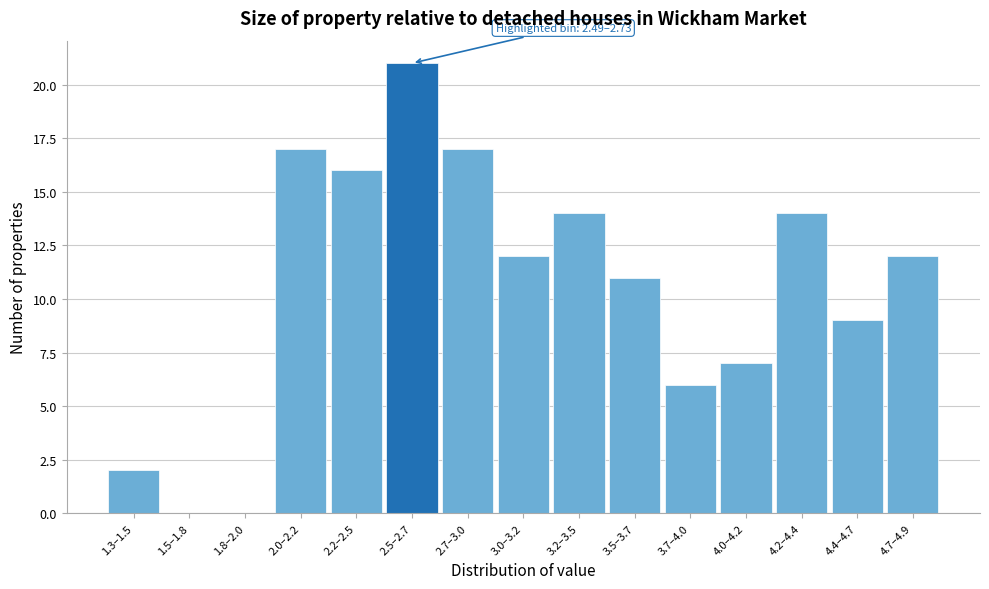

Reading left to right, transcribe all the data shown in this chart.

1.3–1.5=2	1.5–1.8=0	1.8–2.0=0	2.0–2.2=17	2.2–2.5=16	2.5–2.7=21	2.7–3.0=17	3.0–3.2=12	3.2–3.5=14	3.5–3.7=11	3.7–4.0=6	4.0–4.2=7	4.2–4.4=14	4.4–4.7=9	4.7–4.9=12